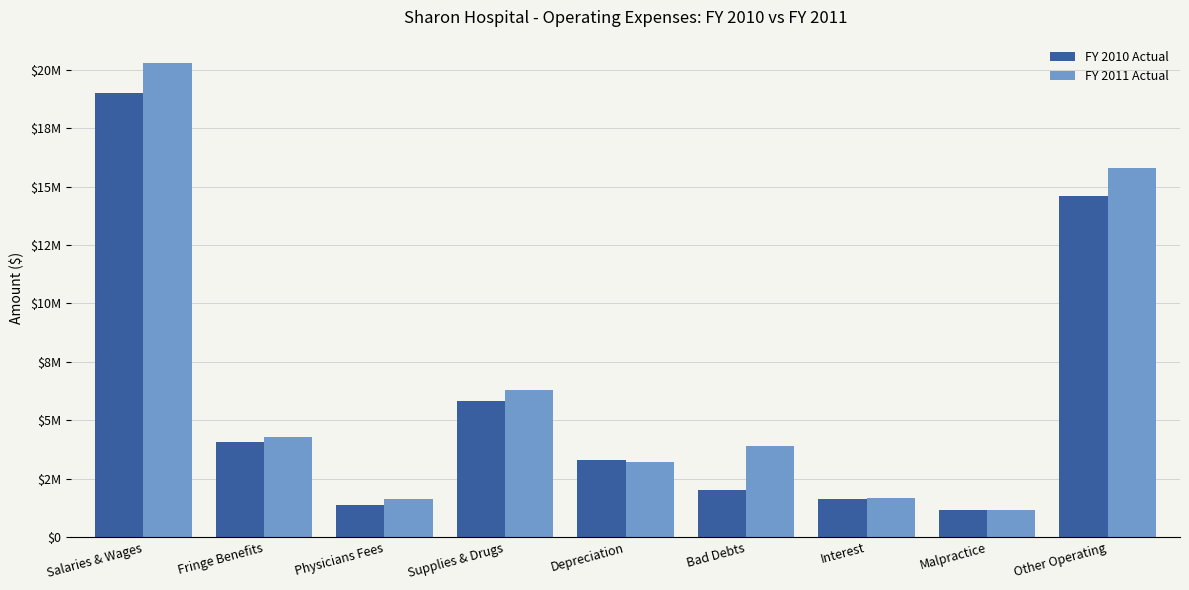

Rank the categories by FY 2010 Actual value from lowest to highest.

Malpractice, Physicians Fees, Interest, Bad Debts, Depreciation, Fringe Benefits, Supplies & Drugs, Other Operating, Salaries & Wages